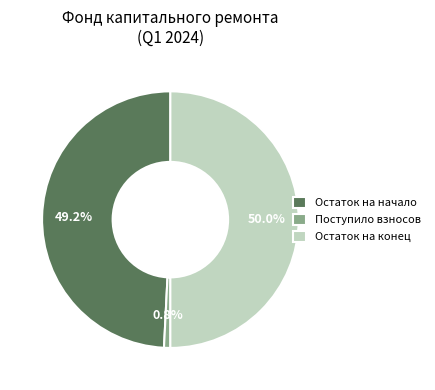

Rank the categories by value from highest to lowest.

Остаток на конец, Остаток на начало, Поступило взносов